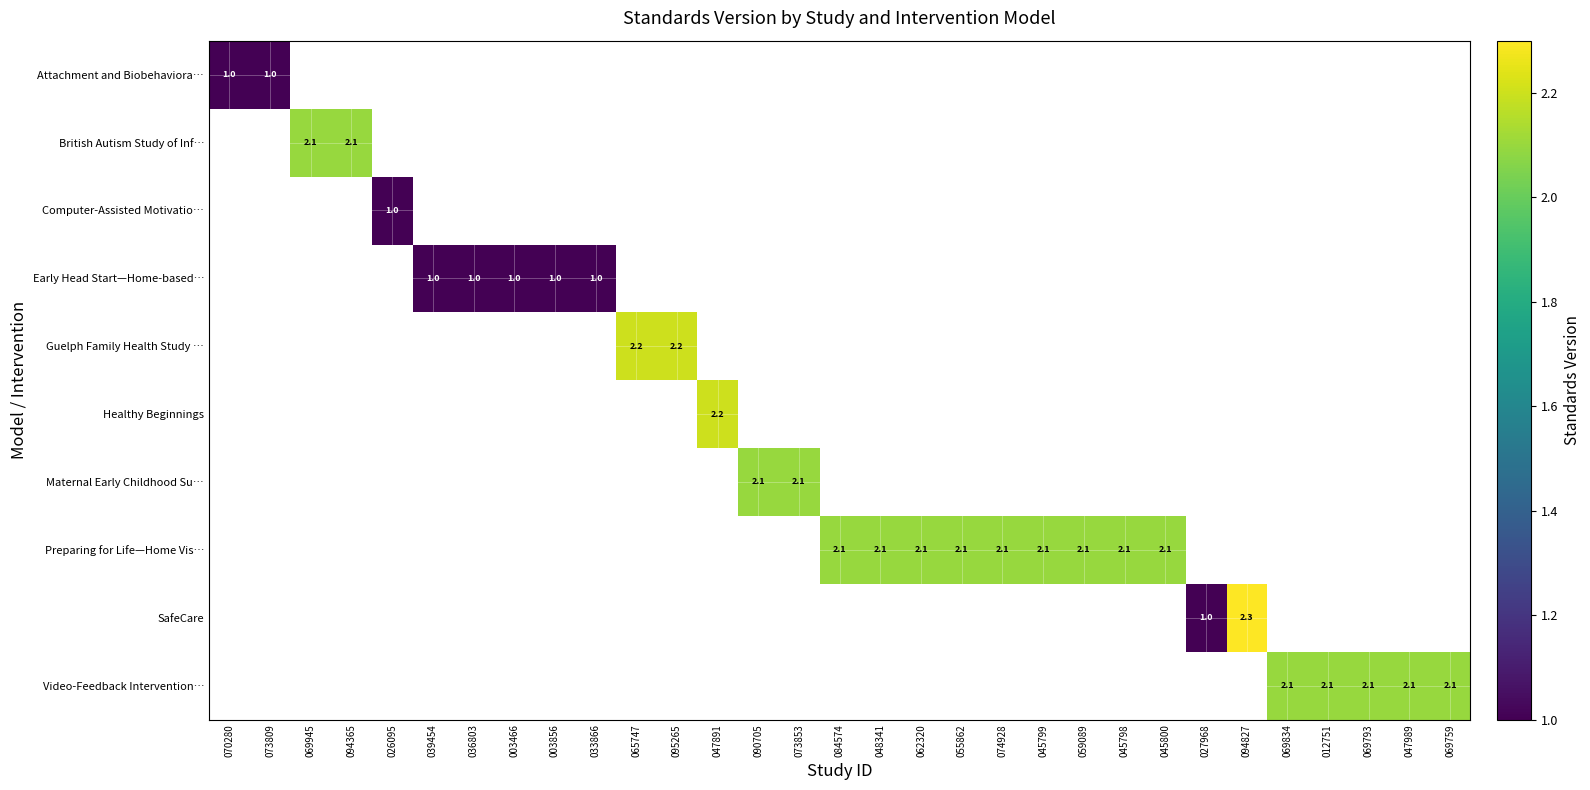

Which category has the lowest value across all series?

070280